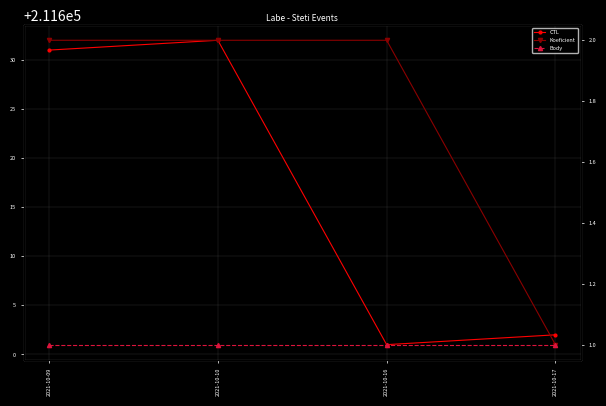

Is the value of Koeficient at 2021-10-09 greater than the value of Body at 2021-10-16?

Yes